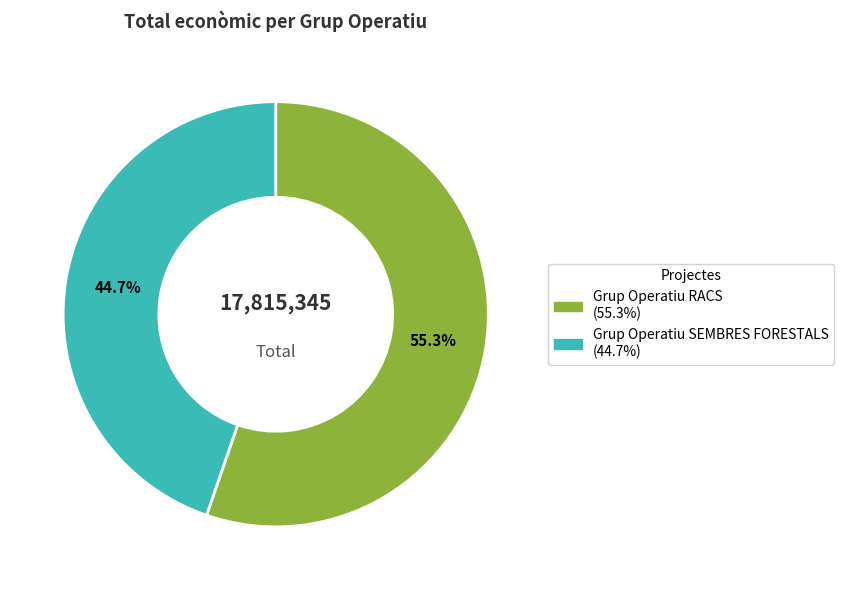

Is Grup Operatiu SEMBRES FORESTALS the majority of the pie?

No